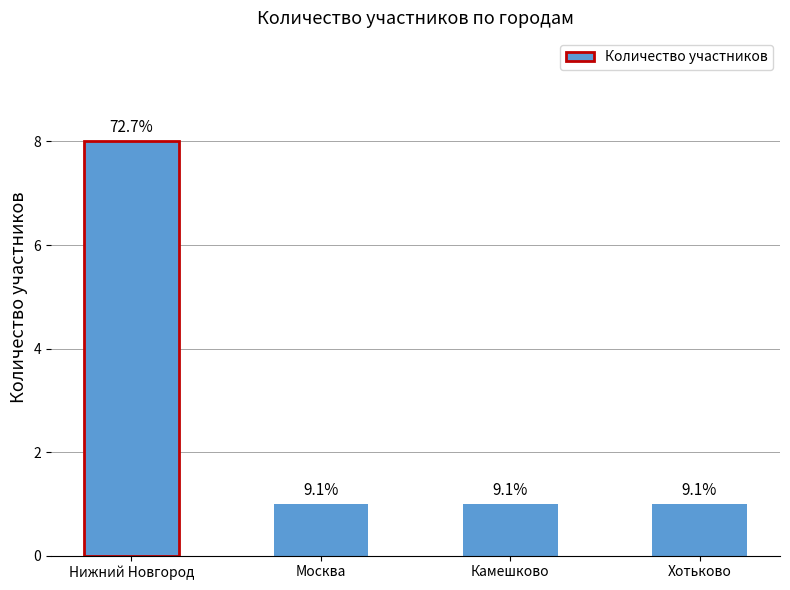

Which label corresponds to the smallest value in the chart?

Москва